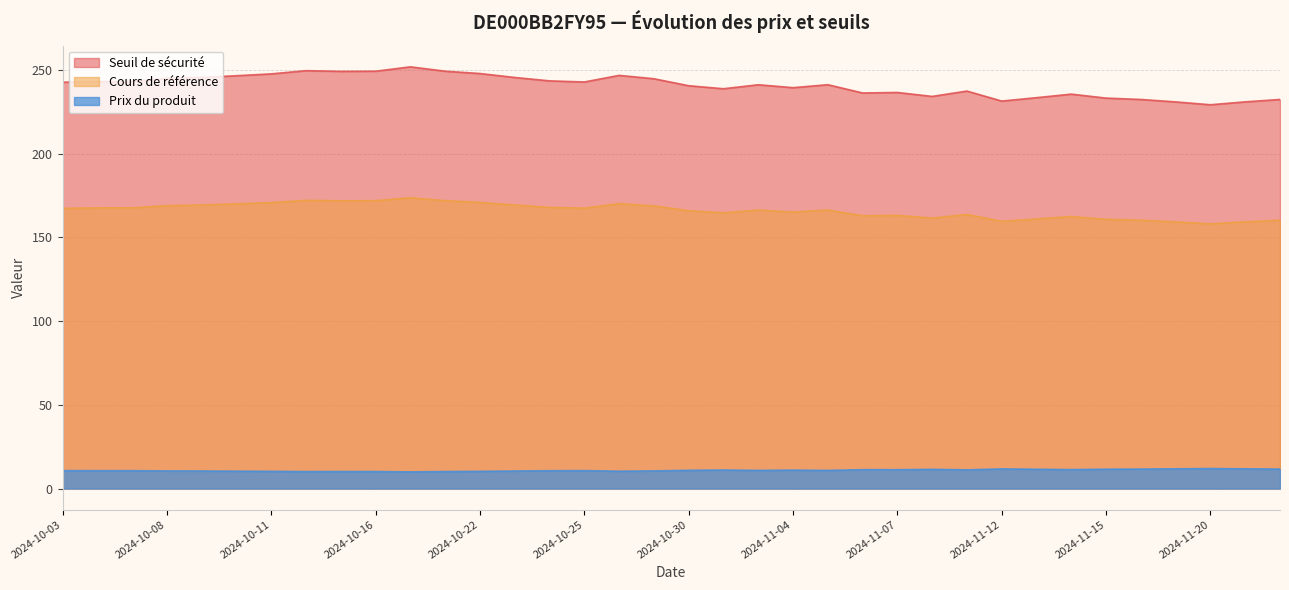

What is the minimum value for Seuil de sécurité?

229.2